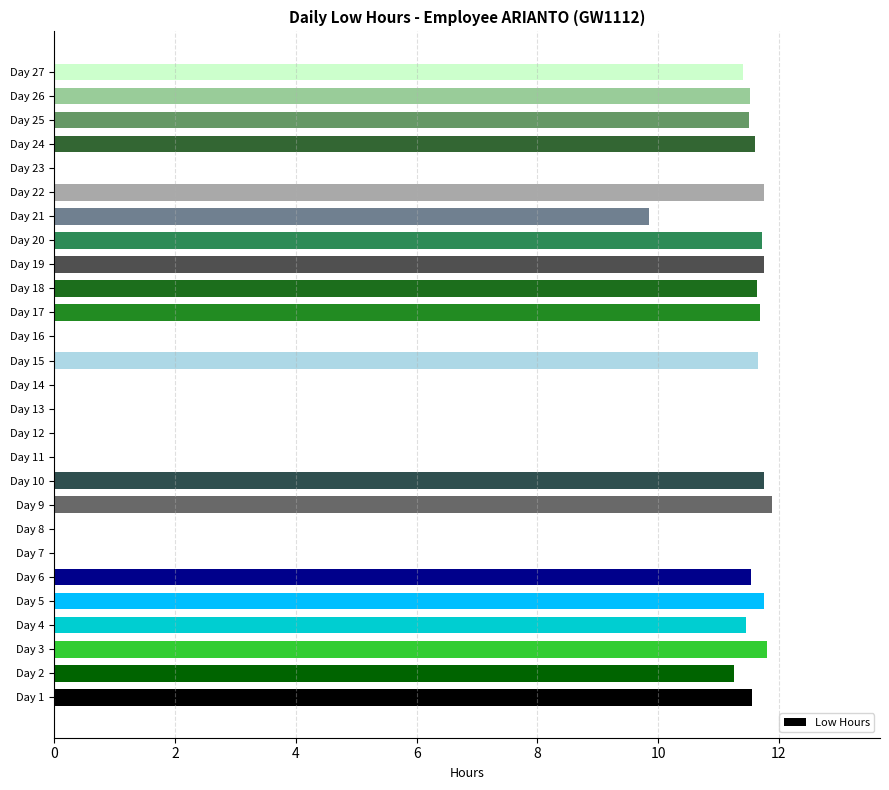

Count the number of data series in this chart.

1